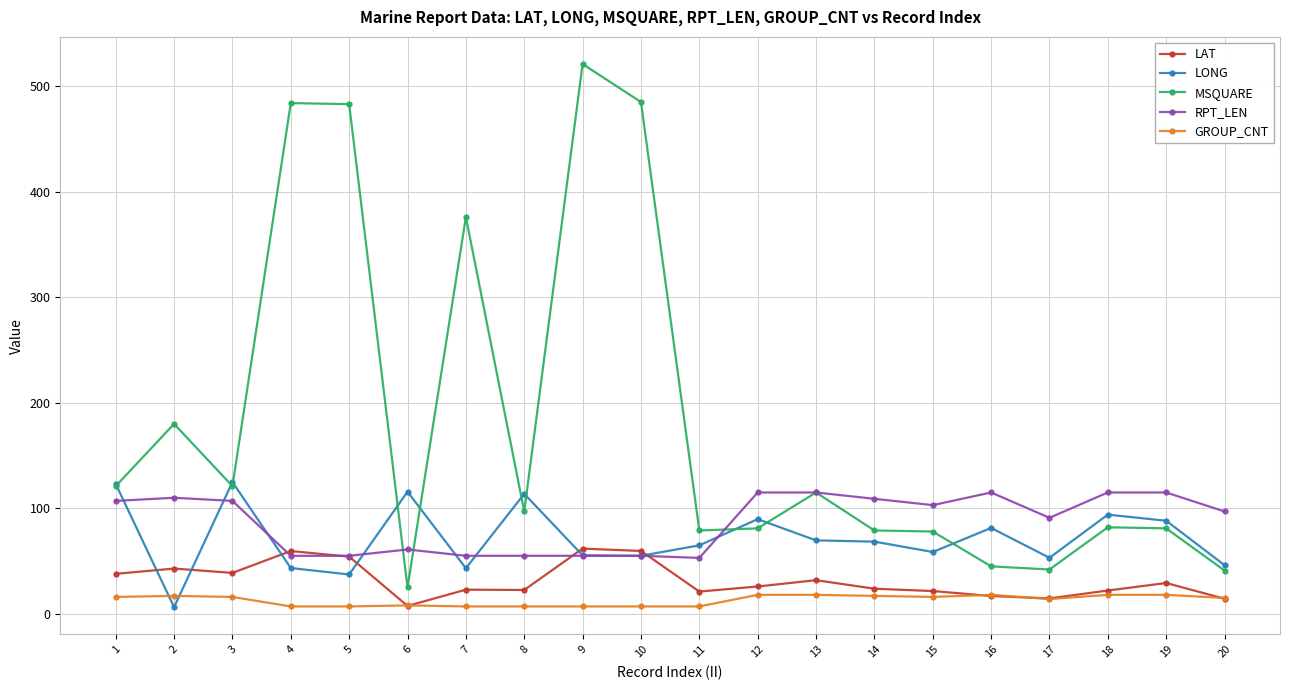

At which category does MSQUARE reach its first local valley?

3